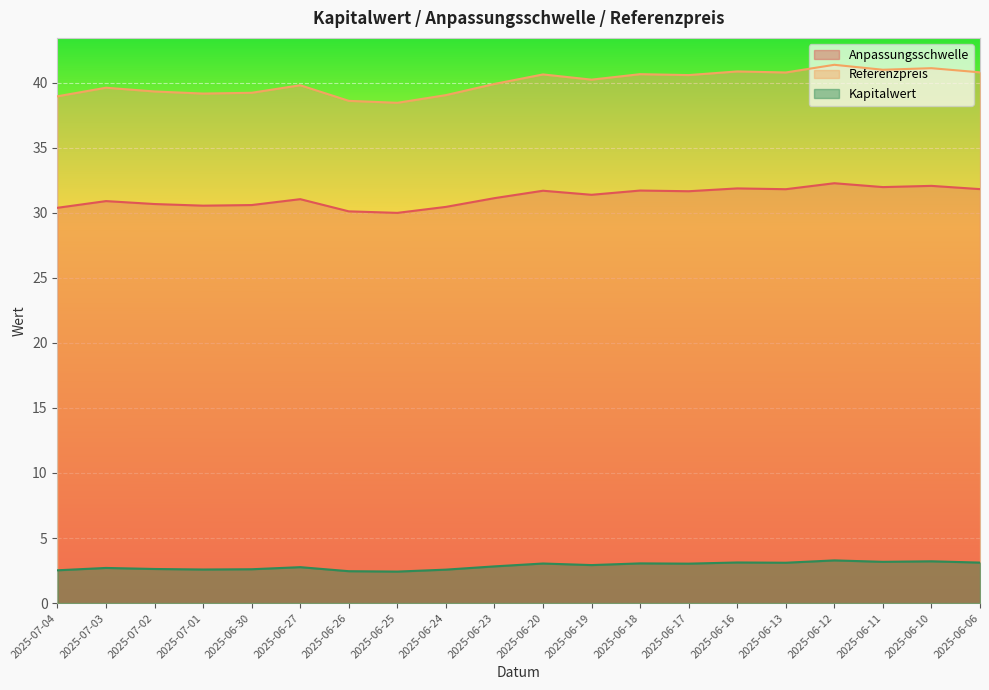

Rank the categories by Kapitalwert value from highest to lowest.

2025-06-12, 2025-06-10, 2025-06-11, 2025-06-16, 2025-06-06, 2025-06-13, 2025-06-18, 2025-06-20, 2025-06-17, 2025-06-19, 2025-06-23, 2025-06-27, 2025-07-03, 2025-07-02, 2025-06-30, 2025-07-01, 2025-06-24, 2025-07-04, 2025-06-26, 2025-06-25